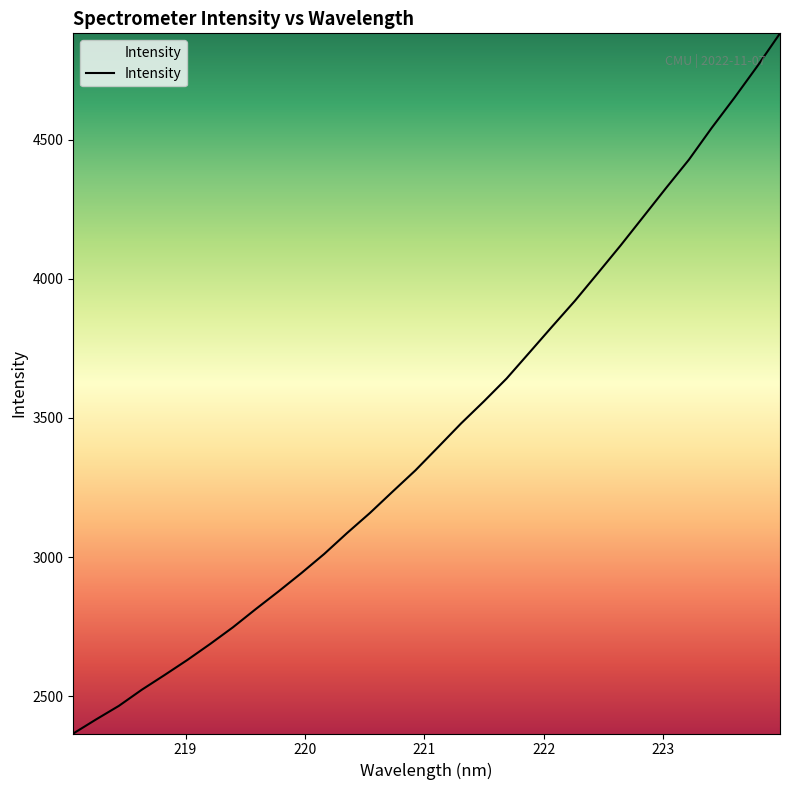

What is the greatest value displayed?

4882.0